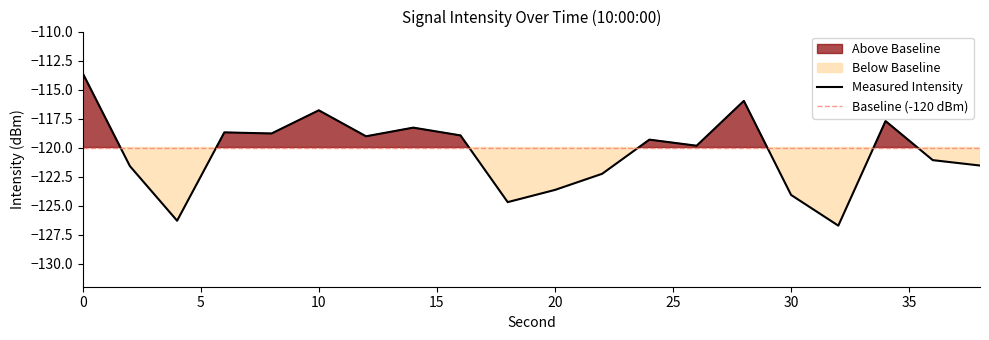

Reading left to right, what are all the values shown in this chart?

0=-113.6	2=-121.6	4=-126.3	6=-118.7	8=-118.8	10=-116.8	12=-119.0	14=-118.3	16=-119.0	18=-124.7	20=-123.7	22=-122.3	24=-119.3	26=-119.8	28=-116.0	30=-124.1	32=-126.7	34=-117.7	36=-121.1	38=-121.6